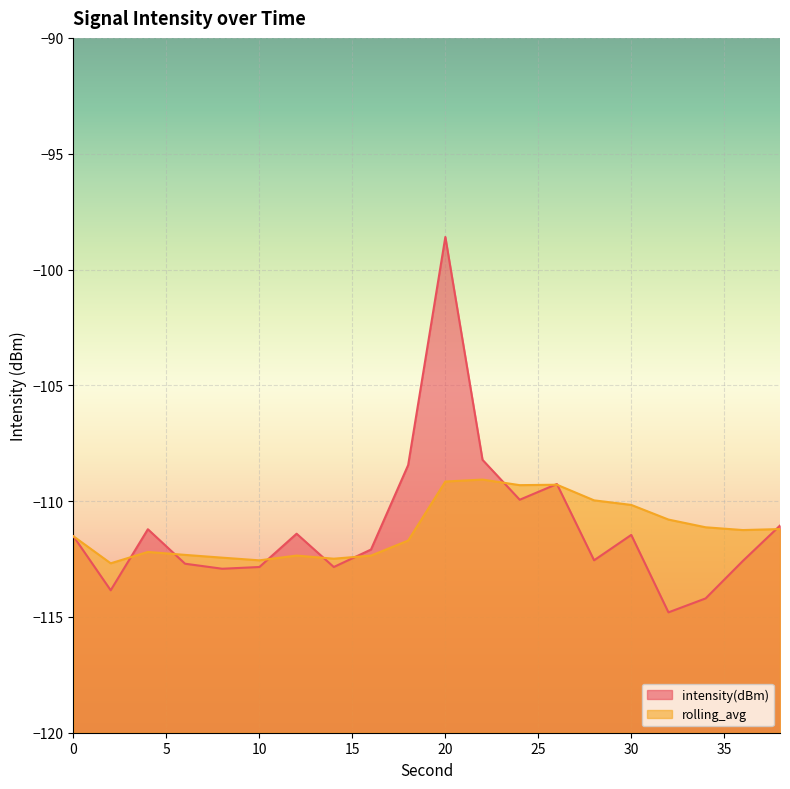

Which series ends up on top after the final intersection of rolling_avg and intensity(dBm)?

intensity(dBm)